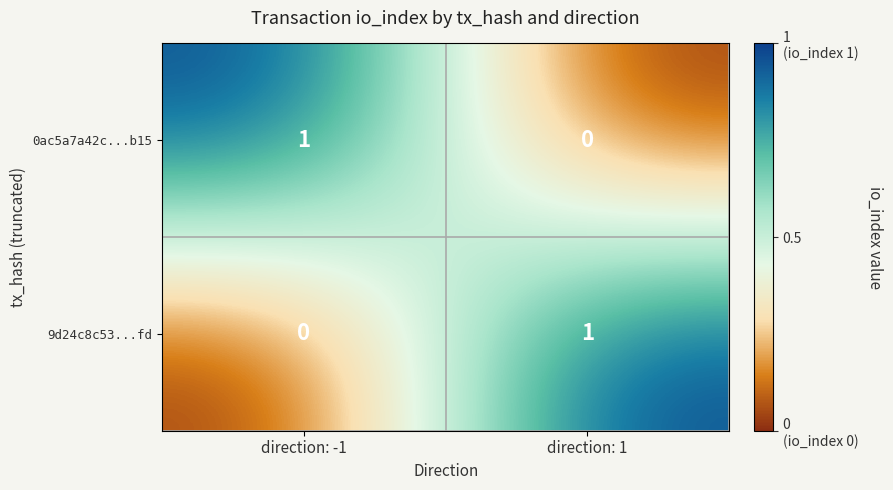

At which label is 9d24c8c53...fd closest to 0?

direction: -1